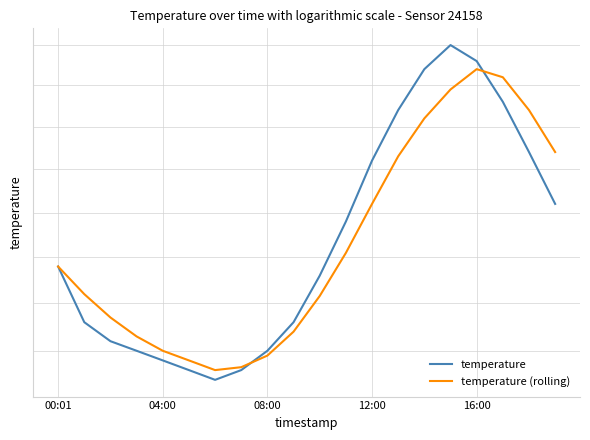

What is the label of the 9th point from the right?

11